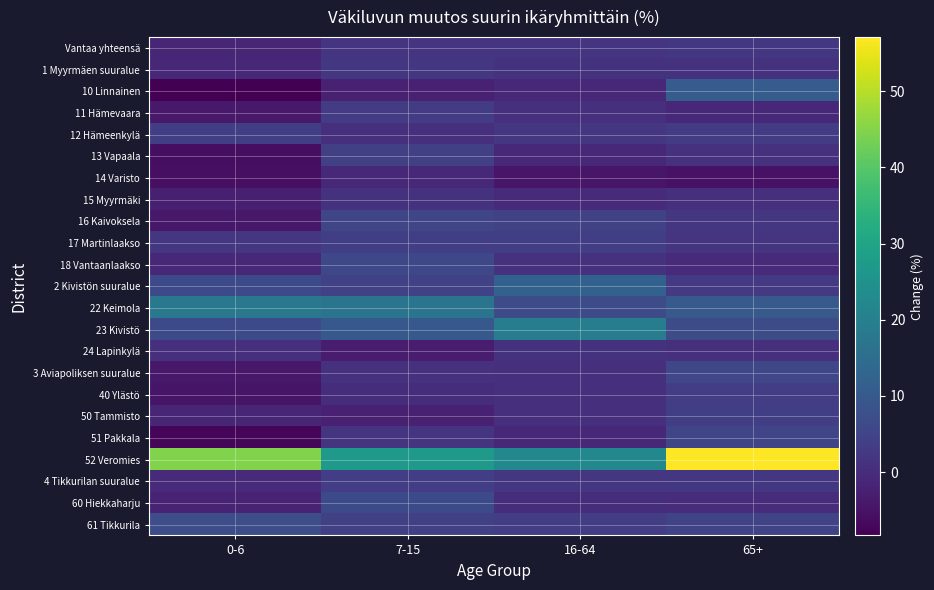

Which label corresponds to the largest value in the chart?

65+